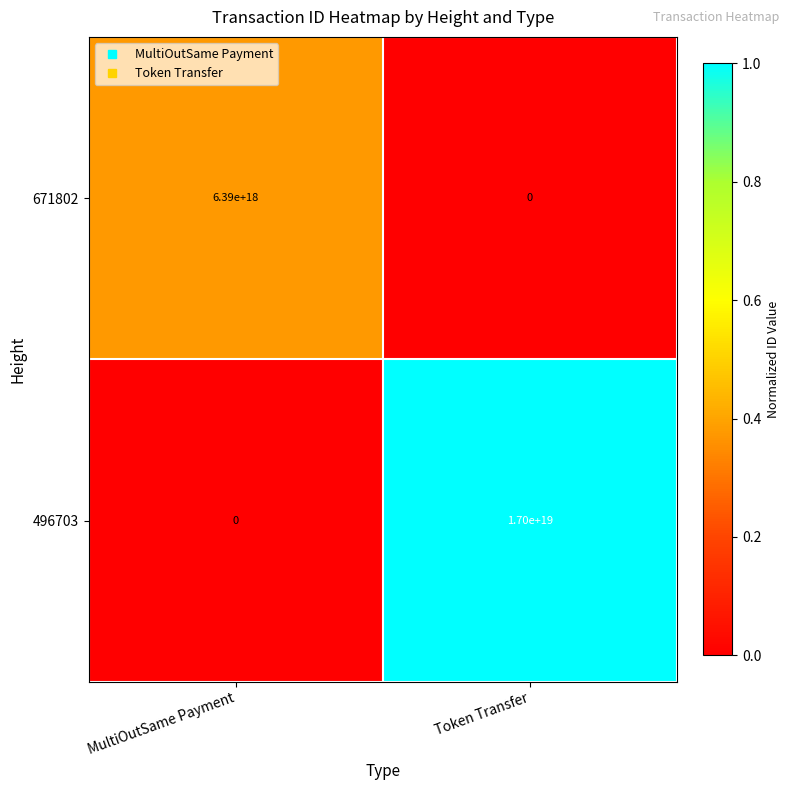

At which category is the sum across all series the highest?

Token Transfer